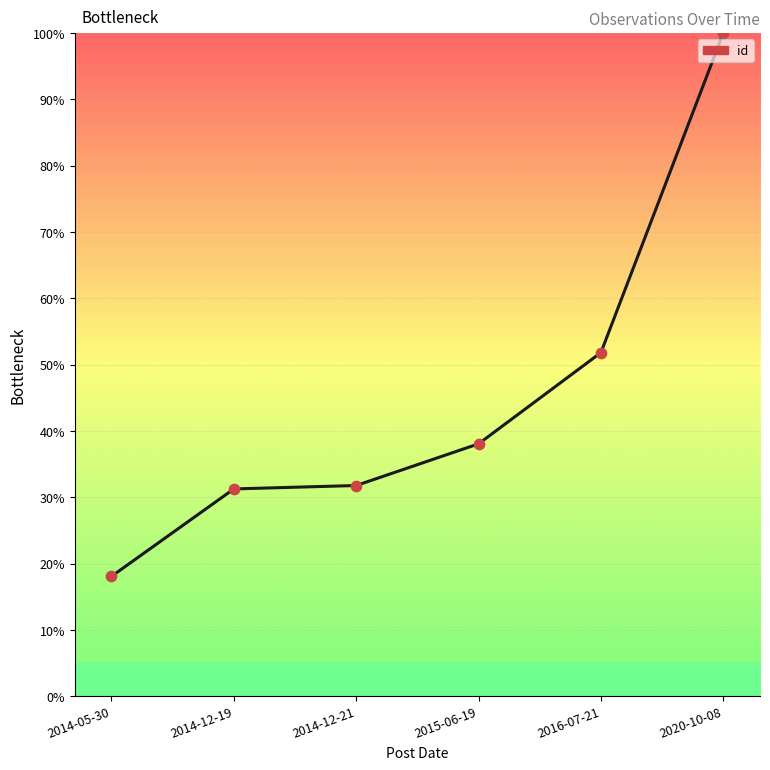

Approximately how many times larger is the value at 2015-06-19 compared to 2016-07-21?

0.7